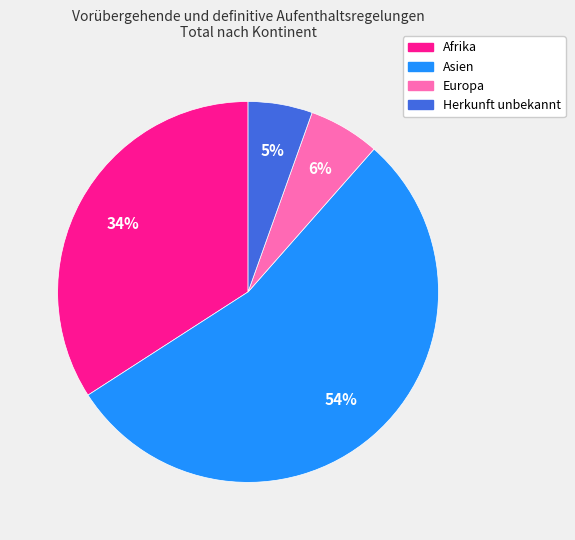

To the nearest percent, what percentage of the pie is Herkunft unbekannt?

5%